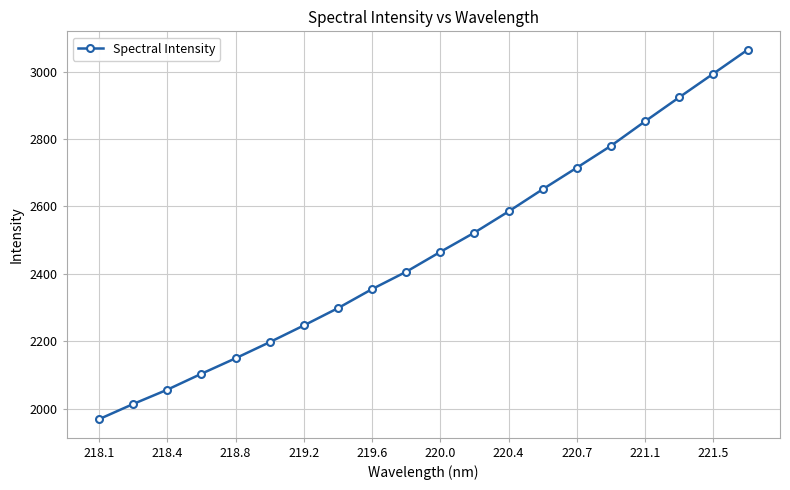

What is the difference between the maximum and minimum values?

1095.2